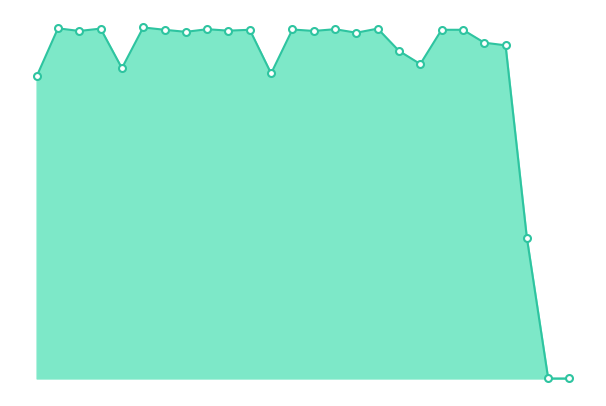

Is this an area chart (filled region under the line)?

Yes